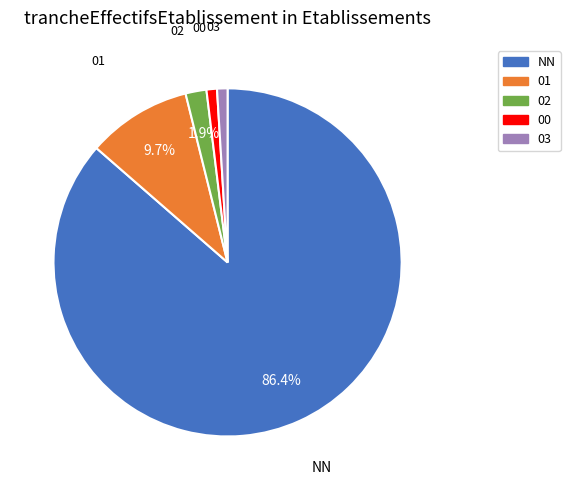

Is there any slice that represents more than half of the pie?

Yes